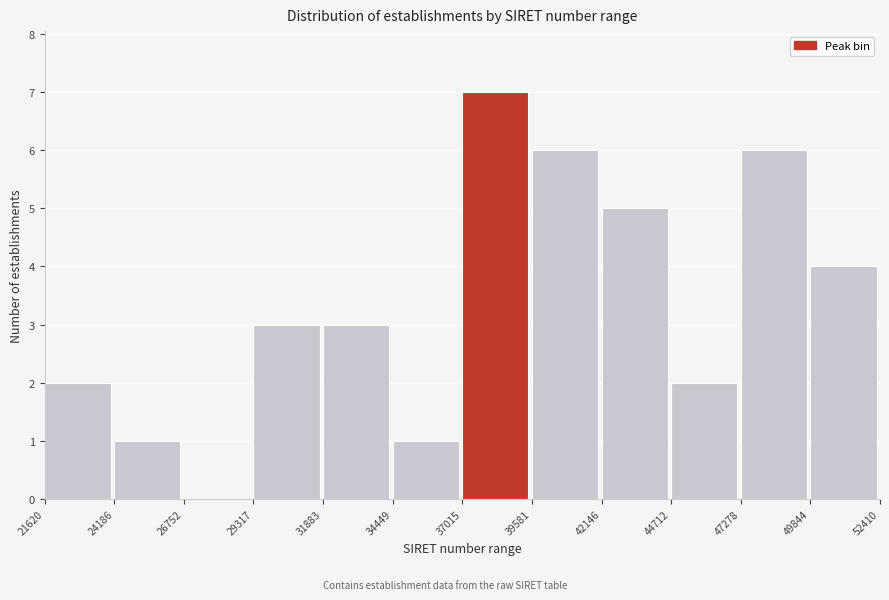

Reading left to right, transcribe all the data shown in this chart.

21620=2	24186=1	26752=0	29317=3	31883=3	34449=1	37015=7	39581=6	42146=5	44712=2	47278=6	49844=4